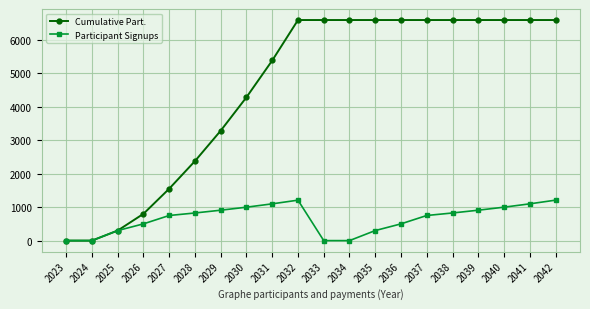

Count the number of data series in this chart.

2